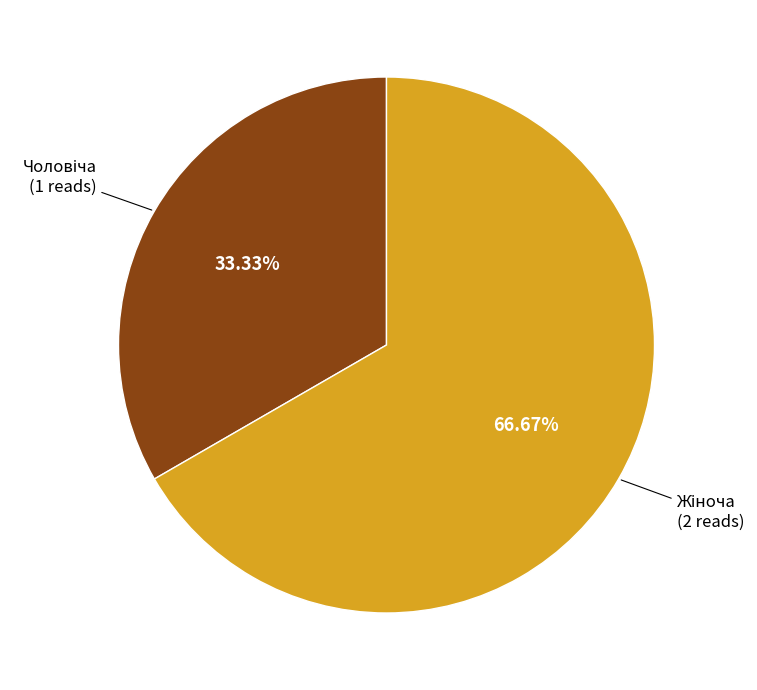

Does any single category account for the majority?

Yes